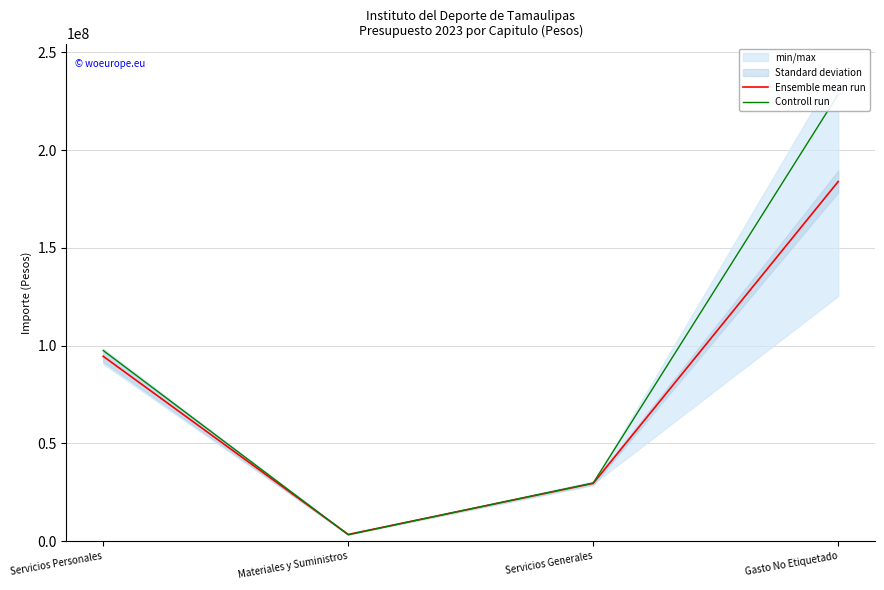

Where do Ensemble mean run and Controll run first cross each other?

Servicios Personales and Materiales y Suministros